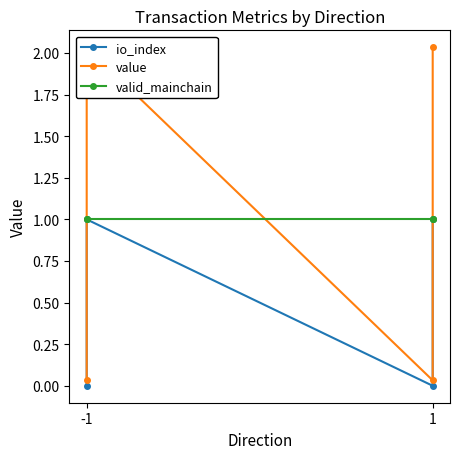

Is it true that io_index equals 0.4 at -1?

False